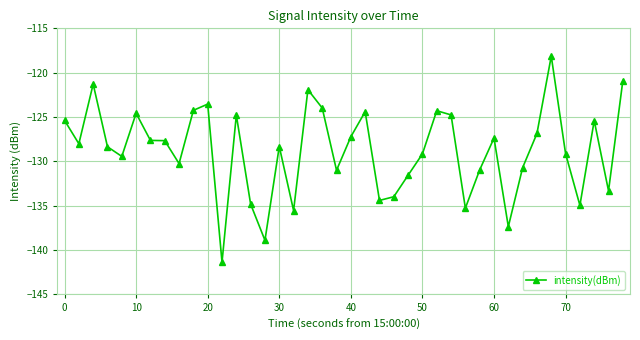

True or false: there are more than 1 points higher than both neighbors.

True